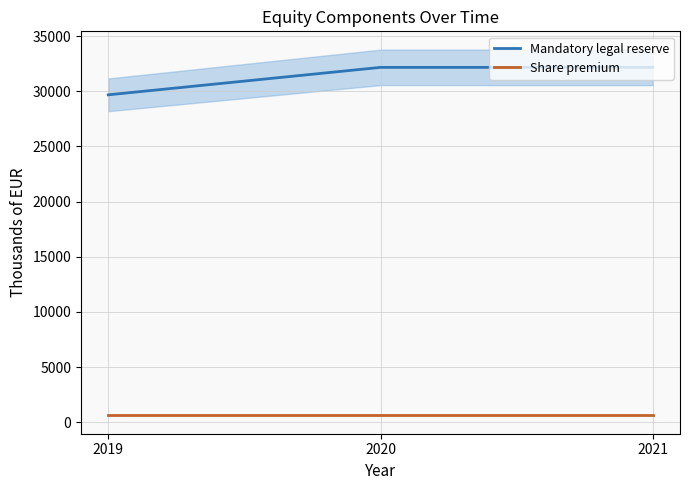

Reading right to left, list all the values displayed in this chart.

Mandatory legal reserve: 32159	32159	29673
Share premium: 663	663	663